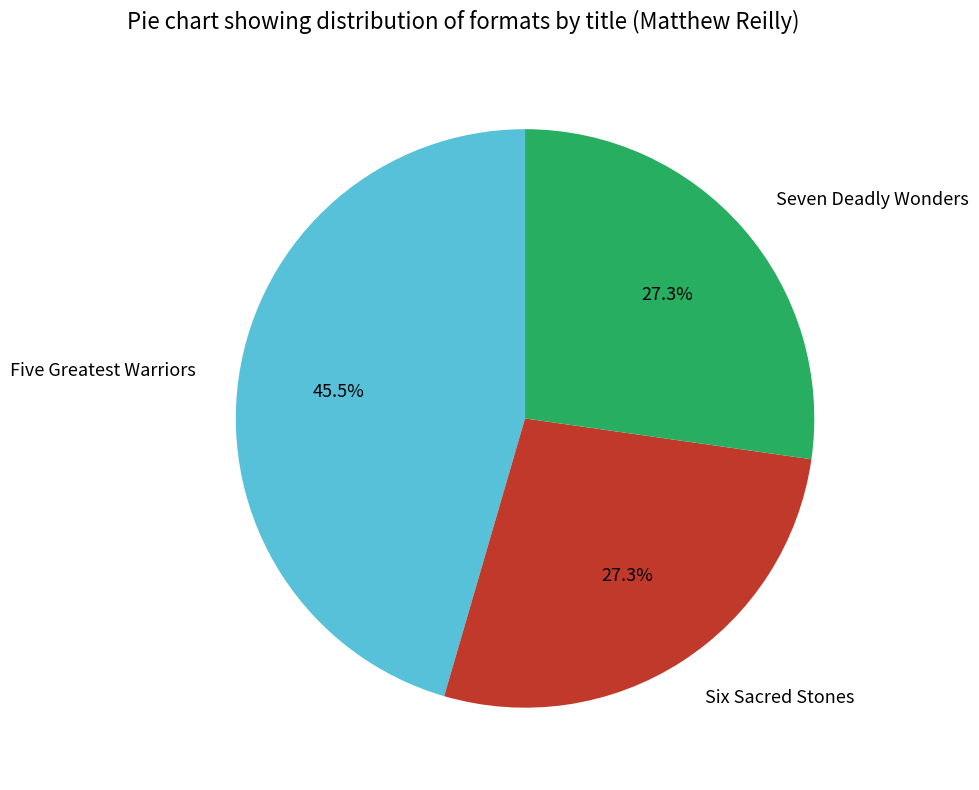

What percentage is NOT represented by Five Greatest Warriors?

54.5%